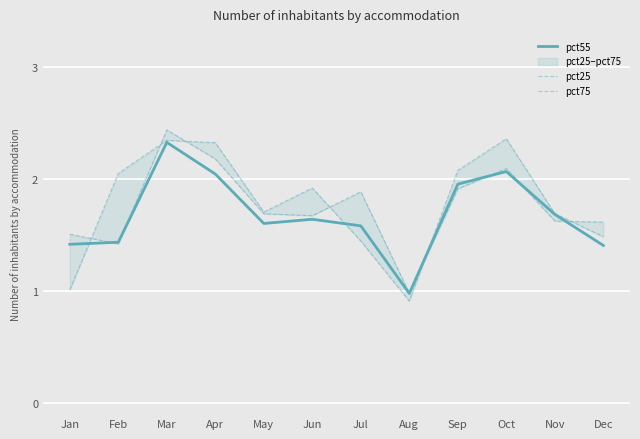

Reading left to right, what are all the values shown in this chart?

pct55: Jan=1.4	Feb=1.4	Mar=2.3	Apr=2.0	May=1.6	Jun=1.6	Jul=1.6	Aug=1.0	Sep=2.0	Oct=2.1	Nov=1.7	Dec=1.4
pct25: Jan=1.5	Feb=1.4	Mar=2.4	Apr=2.2	May=1.7	Jun=1.7	Jul=1.9	Aug=1.0	Sep=1.9	Oct=2.1	Nov=1.6	Dec=1.6
pct75: Jan=1.0	Feb=2.0	Mar=2.3	Apr=2.3	May=1.7	Jun=1.9	Jul=1.4	Aug=0.9	Sep=2.1	Oct=2.4	Nov=1.7	Dec=1.5